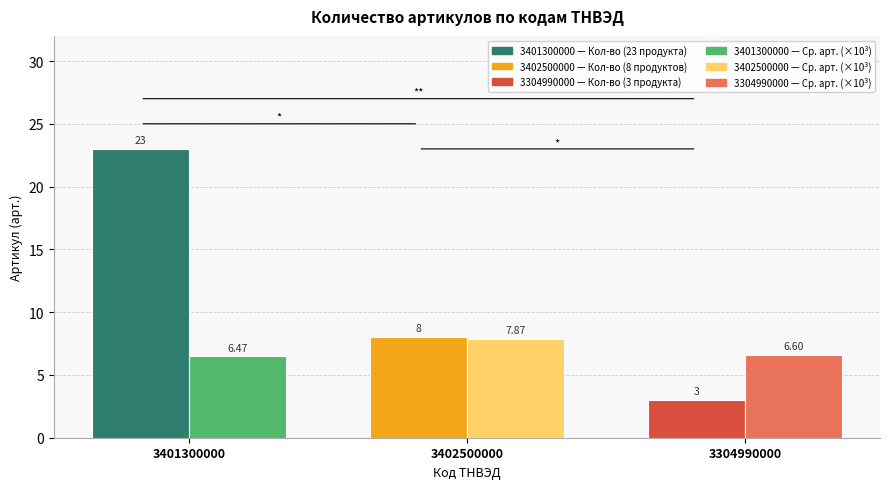

At which category is the sum across all series the highest?

3401300000